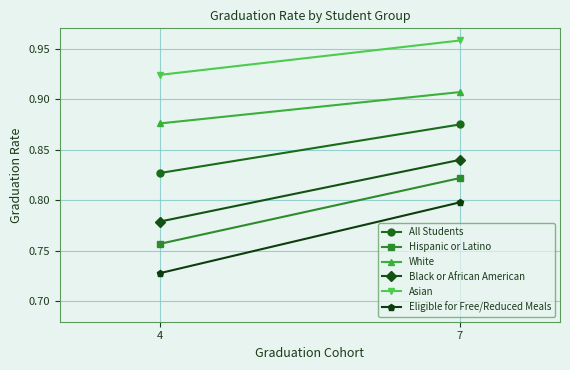

What is the greatest value displayed?

1.0